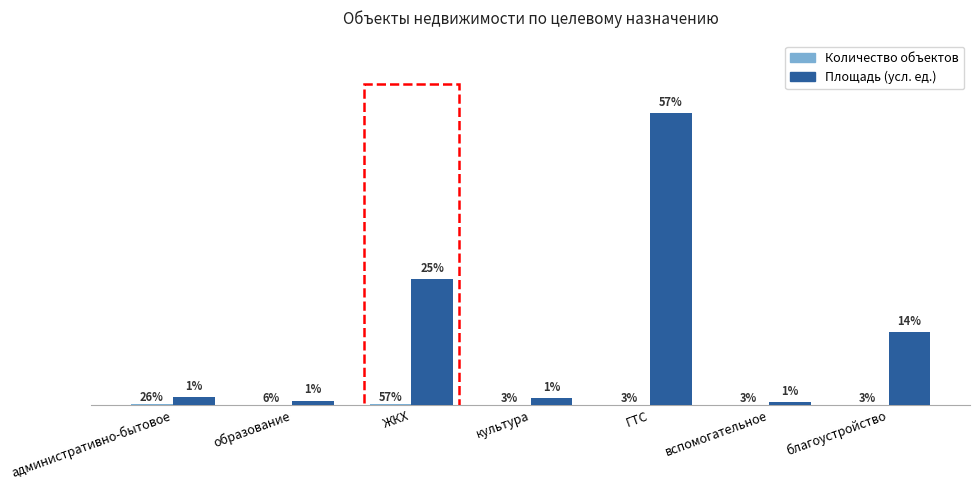

Are the bars horizontal?

No